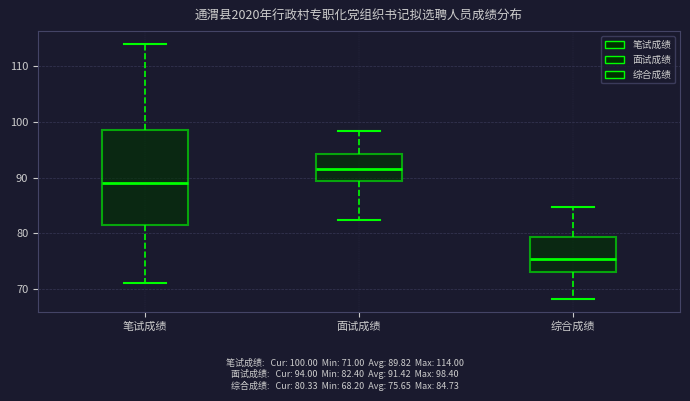

Which box has the highest median line?

面试成绩